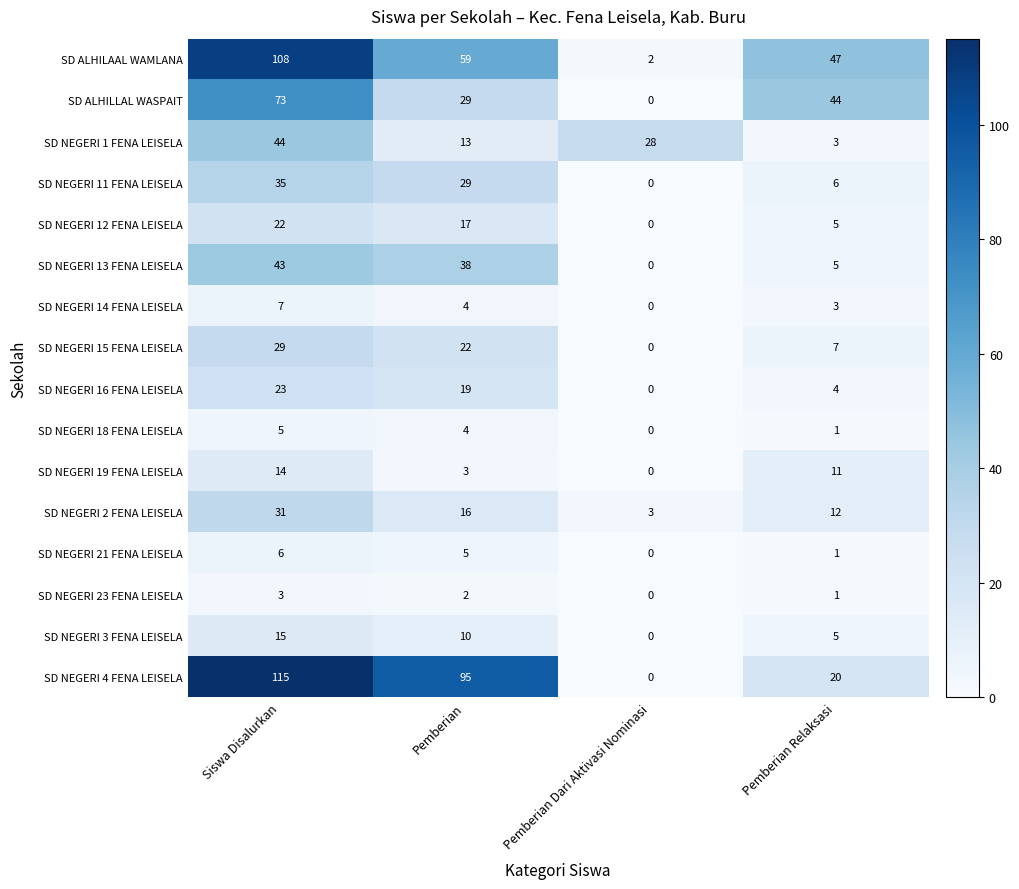

Which label corresponds to the smallest value in the chart?

Pemberian Dari Aktivasi Nominasi